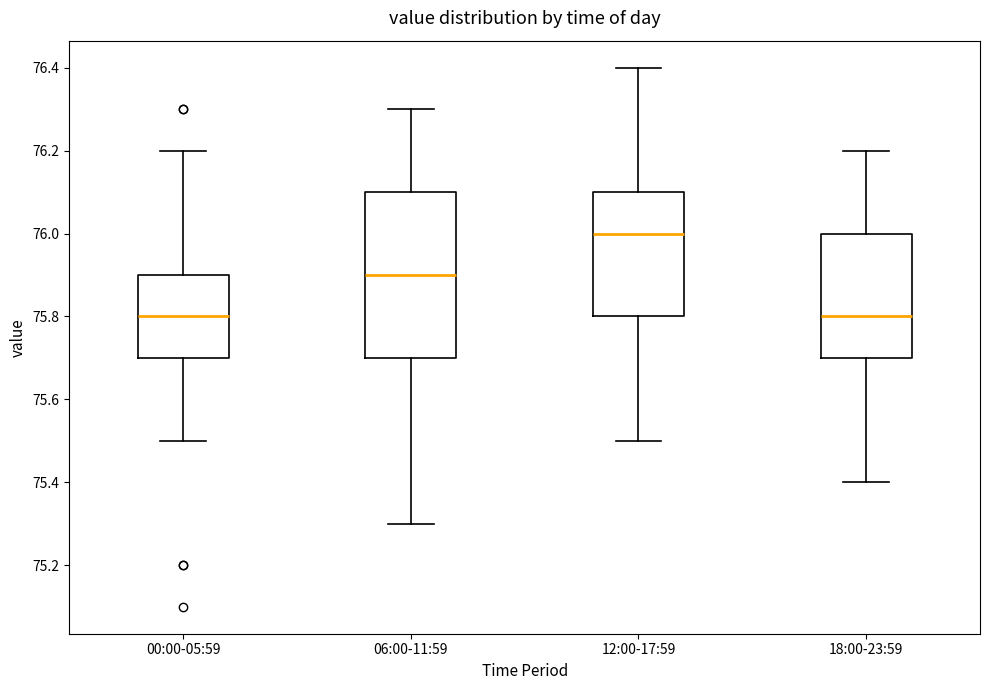

Reading left to right, transcribe this box plot: for each box, give where its median line is, the range the box spans, and where its two whiskers end, as read against the y-axis. The values are not printed on the chart, so give them approximately, as read against the axis.

00:00-05:59: median 75.8, box 75.7 to 75.9, whiskers 75.5 to 76.2
06:00-11:59: median 75.9, box 75.7 to 76.1, whiskers 75.3 to 76.3
12:00-17:59: median 76.0, box 75.8 to 76.1, whiskers 75.5 to 76.4
18:00-23:59: median 75.8, box 75.7 to 76.0, whiskers 75.4 to 76.2